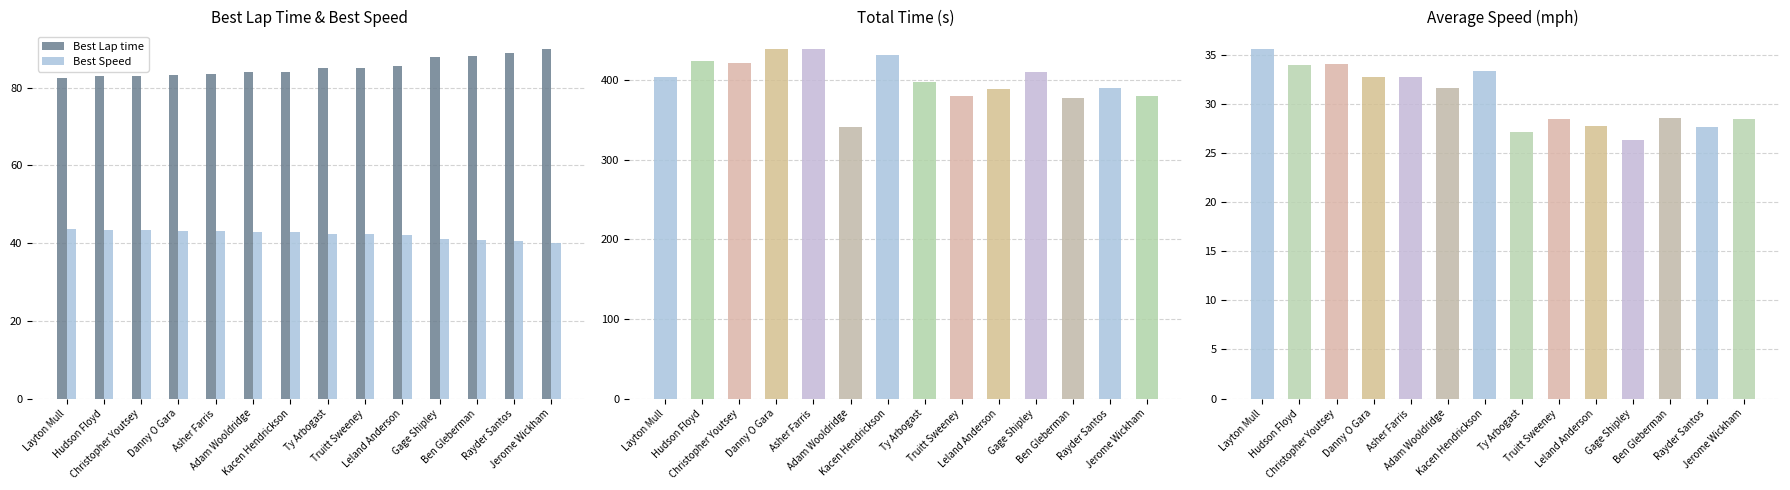

What position from the right is Leland Anderson?

5